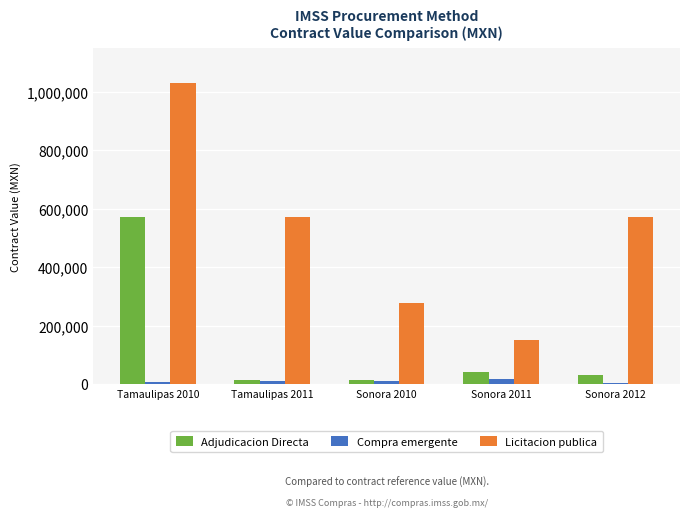

What are all the series names shown in the legend?

Adjudicacion Directa, Compra emergente, Licitacion publica